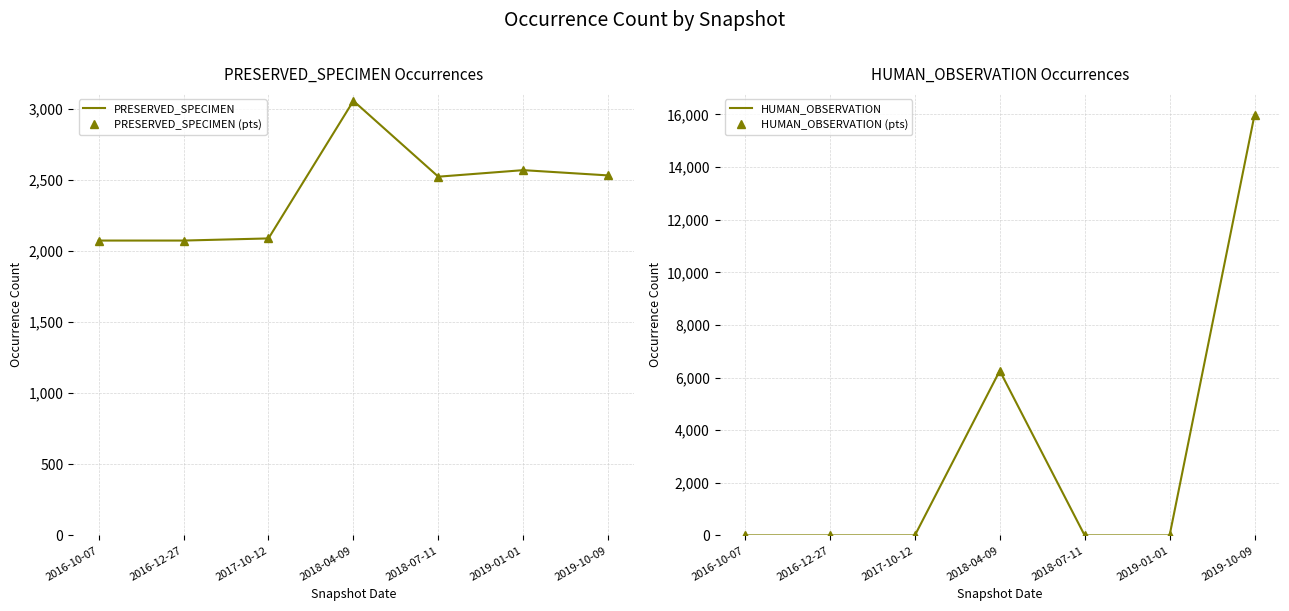

What position from the right is 2019-10-09?

1